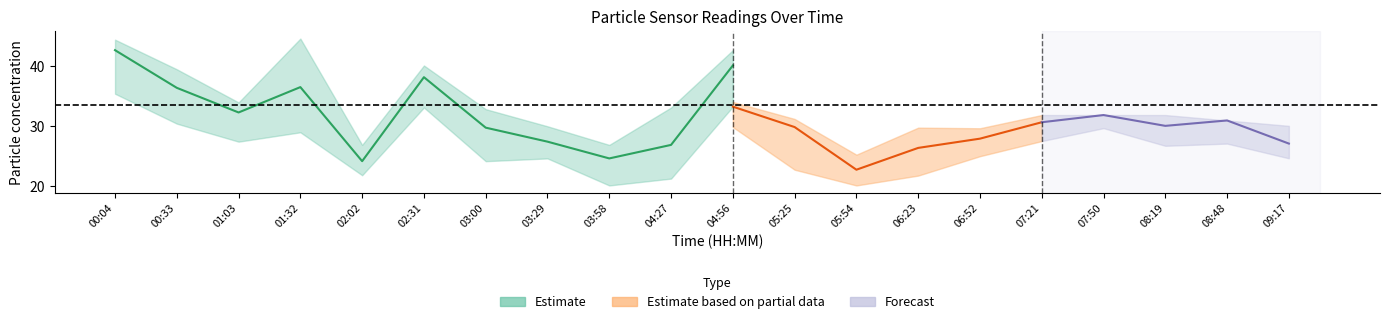

What is the average value of the P2_lower series?

24.7